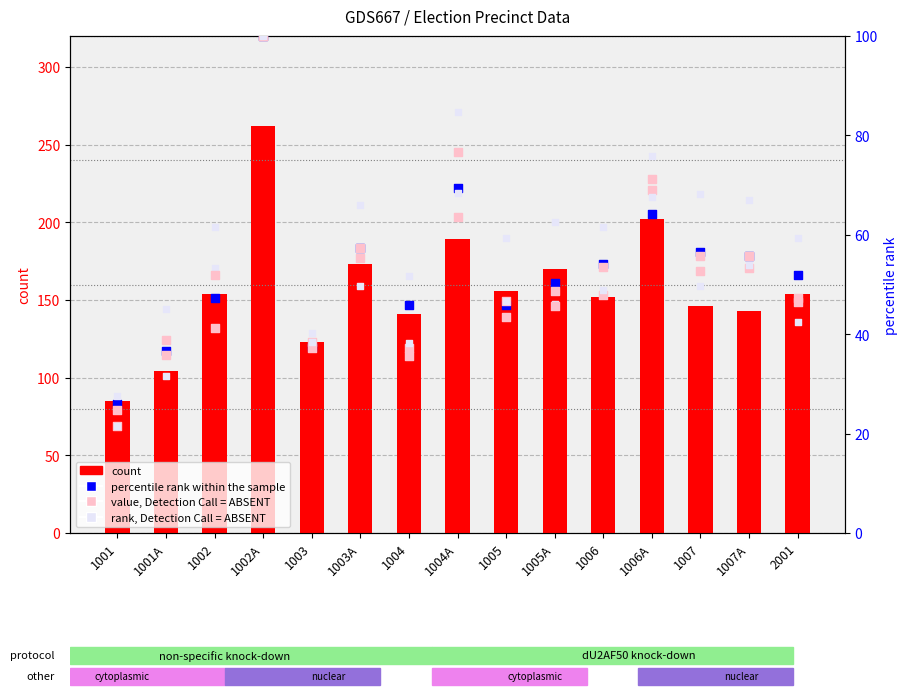

Which series reaches the maximum Y coordinate?

count